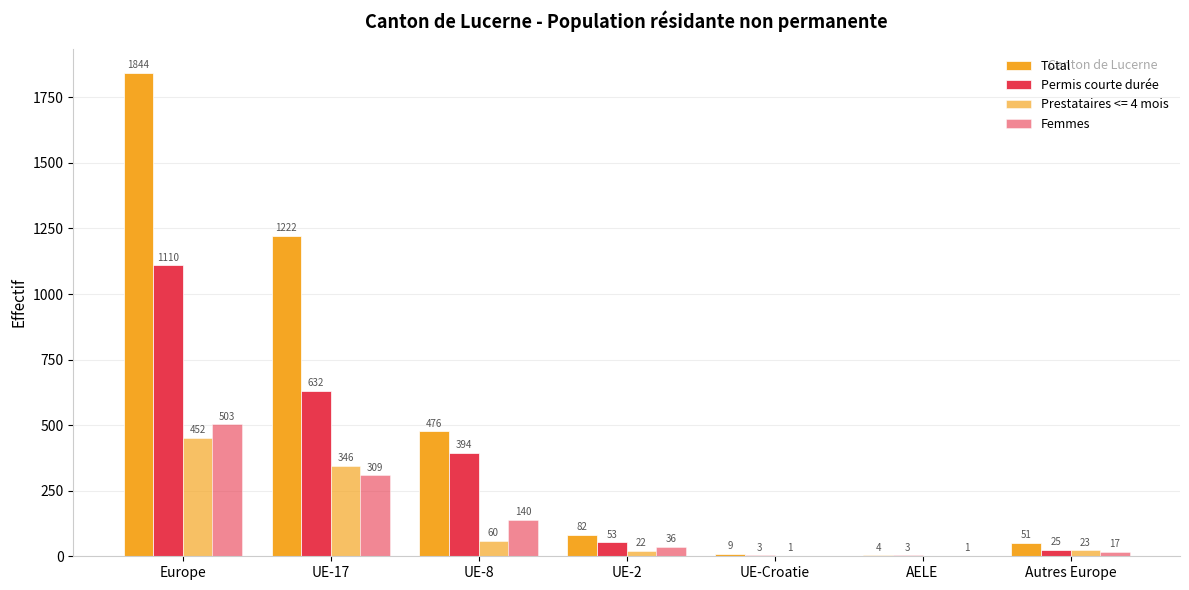

How many groups of bars are there?

7